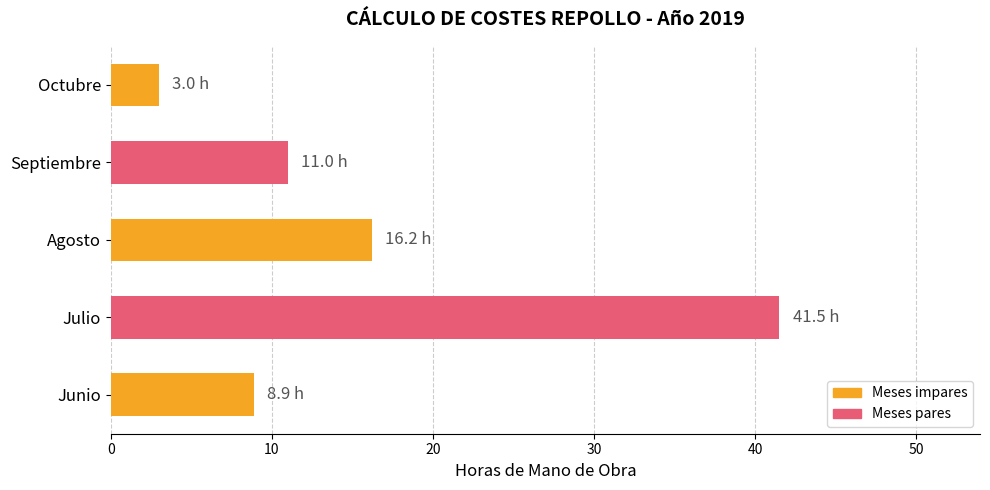

Reading bottom to top, extract all data points from this chart.

8.9	41.5	16.2	11.0	3.0